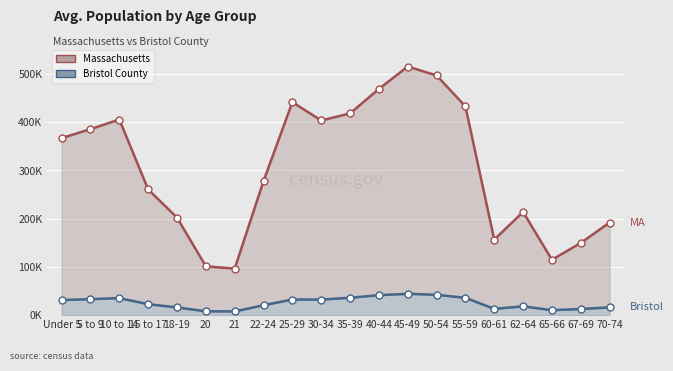

What is the average value of the Massachusetts series?

305068